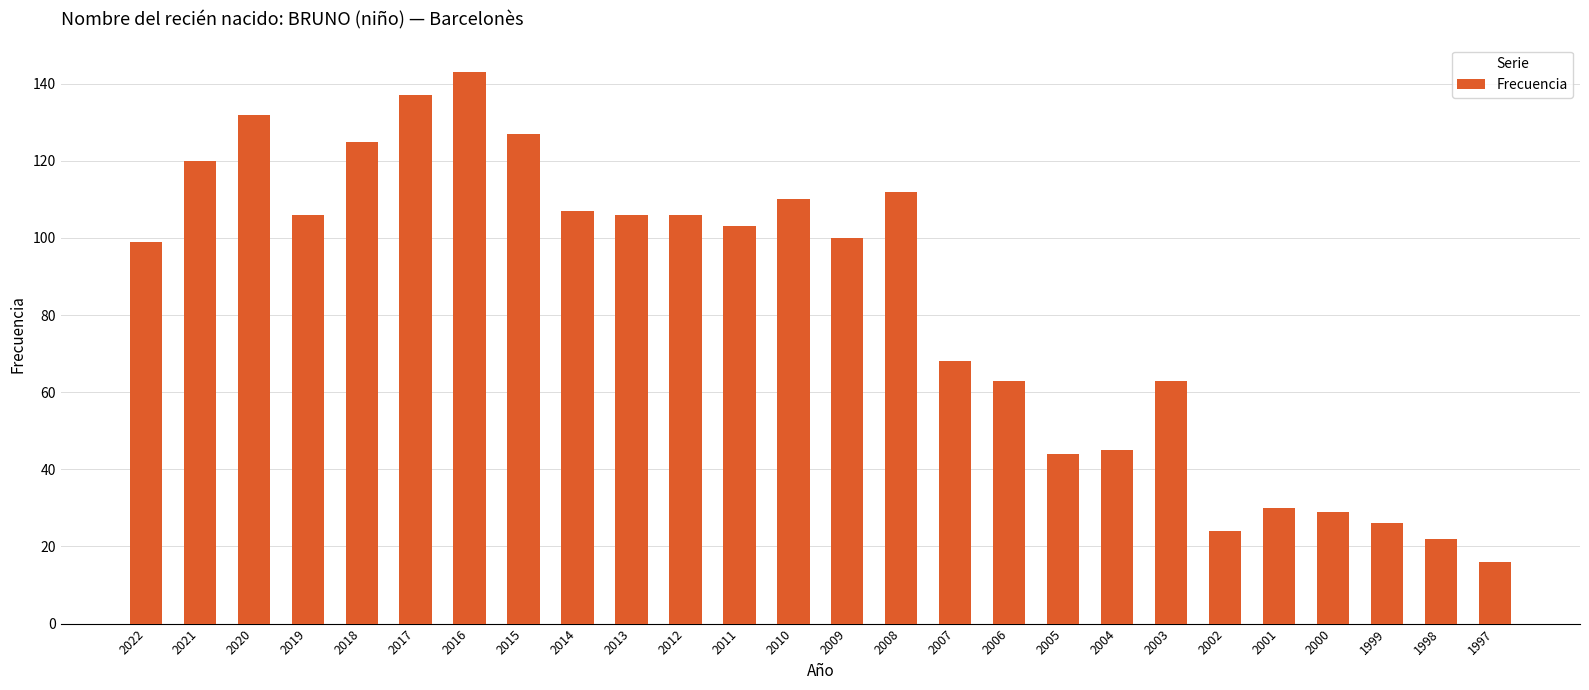

What is the difference between the maximum and minimum values?

127